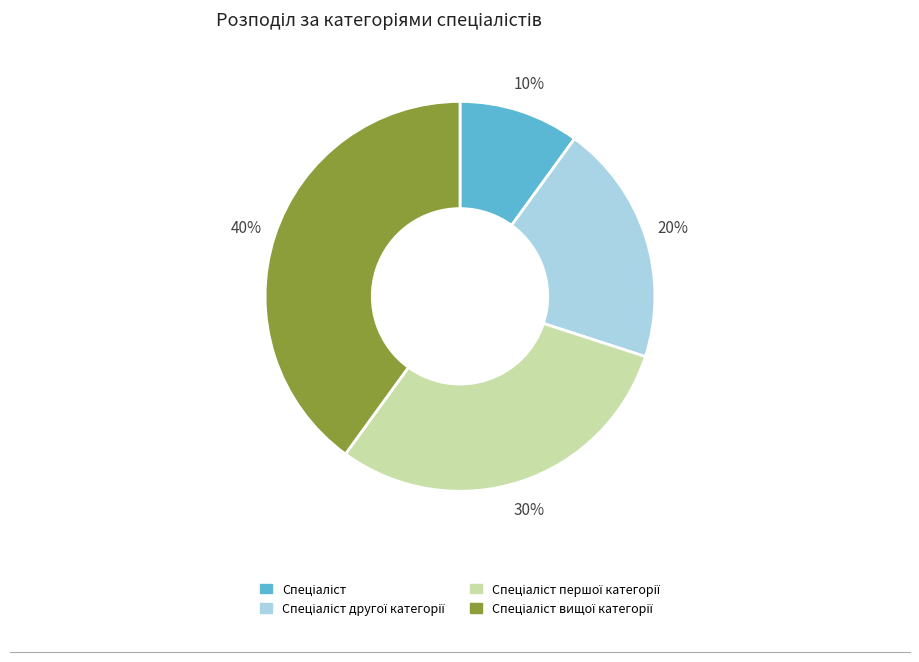

Is there any slice that represents more than half of the pie?

No